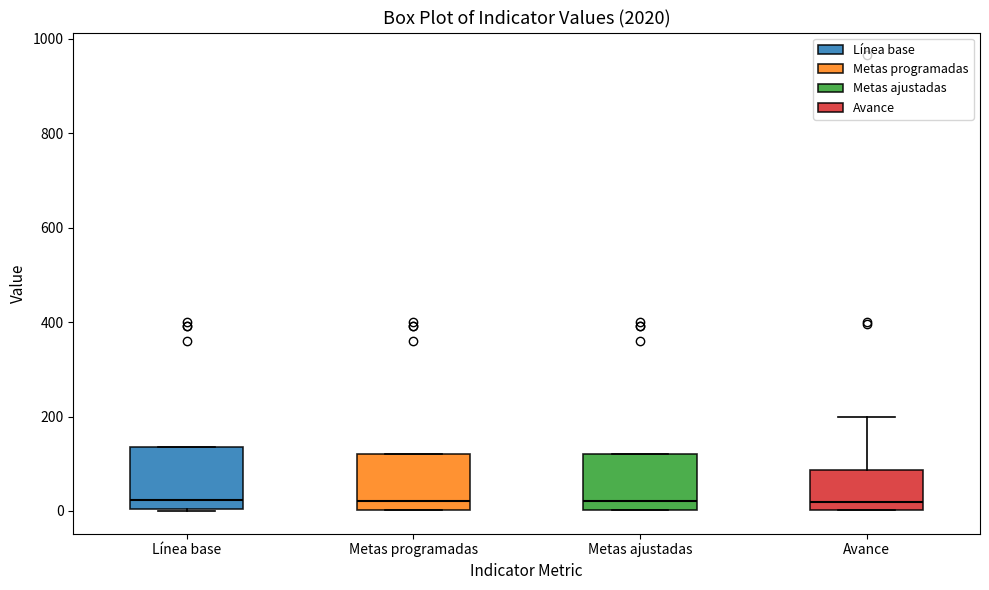

Reading left to right, transcribe this box plot: for each box, give where its median line is, the range the box spans, and where its two whiskers end, as read against the y-axis. The values are not printed on the chart, so give them approximately, as read against the axis.

Línea base: median 20, box 0 to 140, whiskers 0 to 140
Metas programadas: median 20, box 0 to 120, whiskers 0 to 120
Metas ajustadas: median 20, box 0 to 120, whiskers 0 to 120
Avance: median 20, box 0 to 80, whiskers 0 to 200